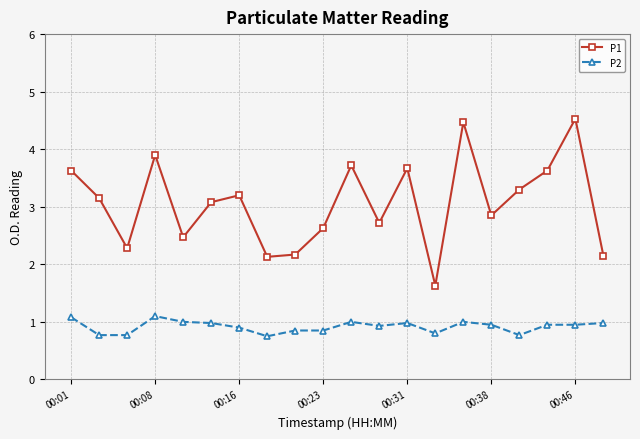

True or false: P2 has more than 2 points higher than both neighbors.

True